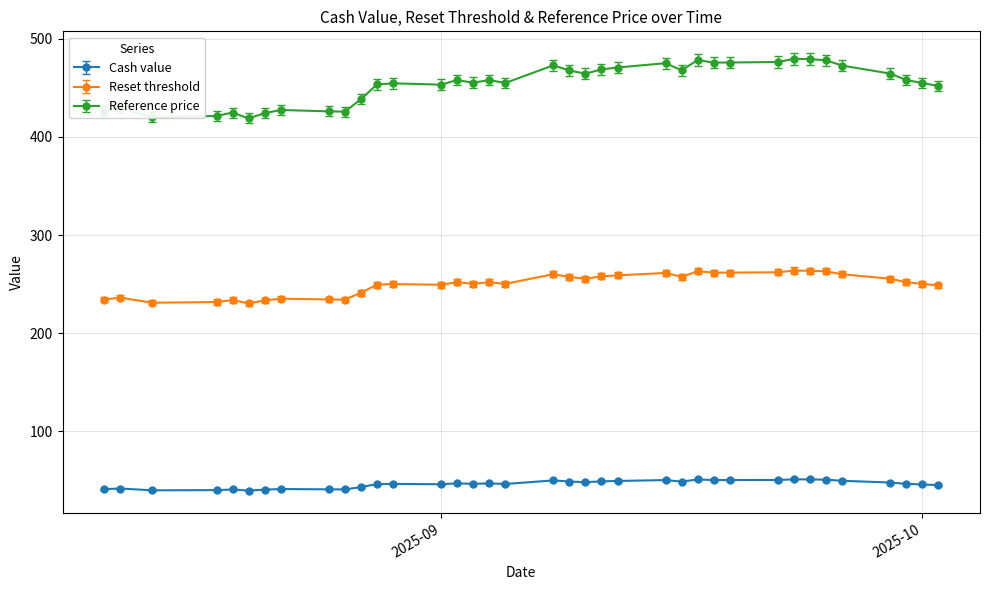

What is the label of the 21st point from the left?

2025-09-04